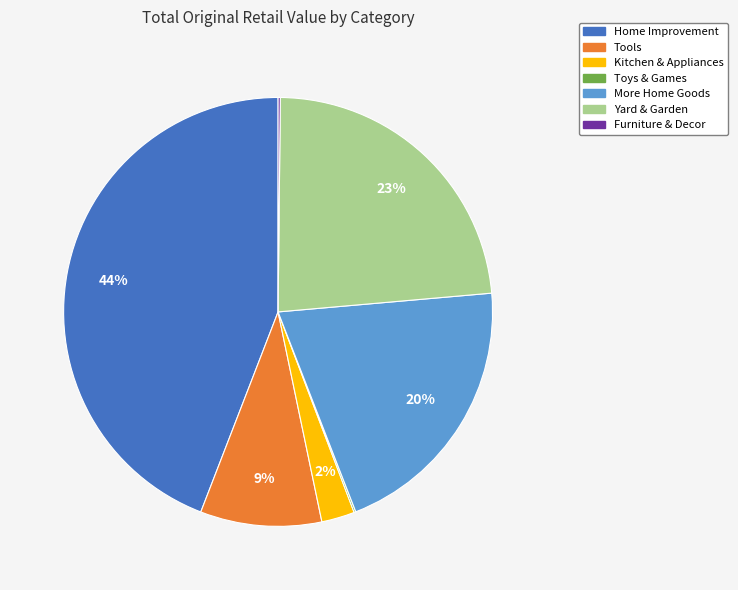

The Yard & Garden slice represents 23% of the pie. True or false?

True